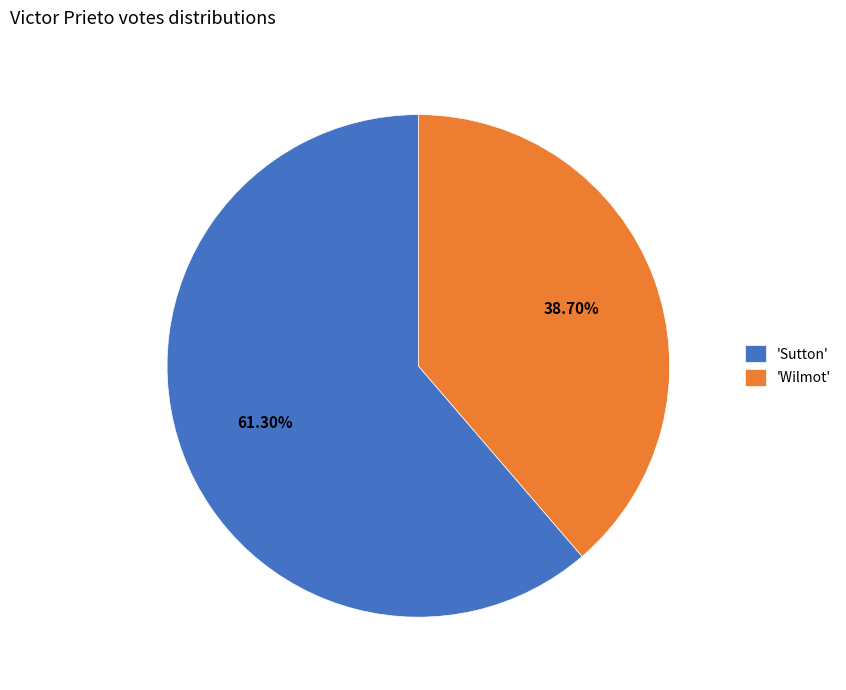

Is the sum of 'Wilmot' and 'Sutton' greater than half?

Yes